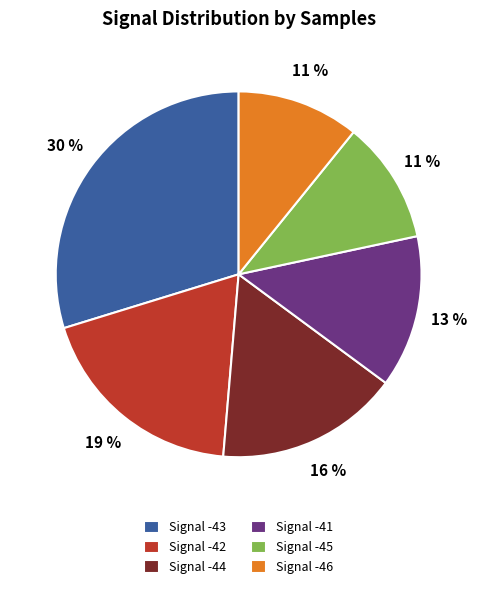

Between Signal -46 and Signal -42, which is larger?

Signal -42